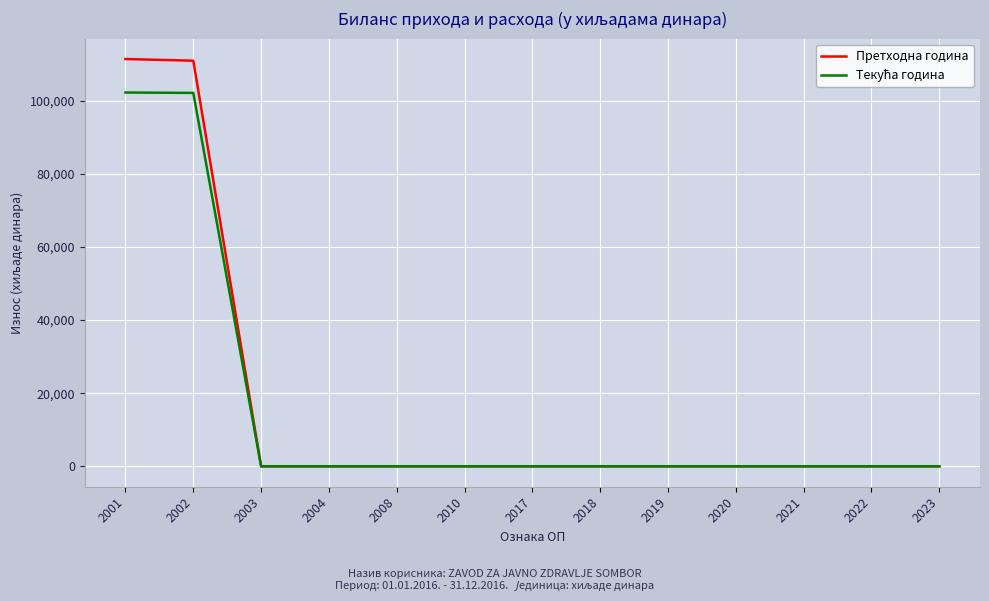

What is the maximum value shown in the chart?

111364